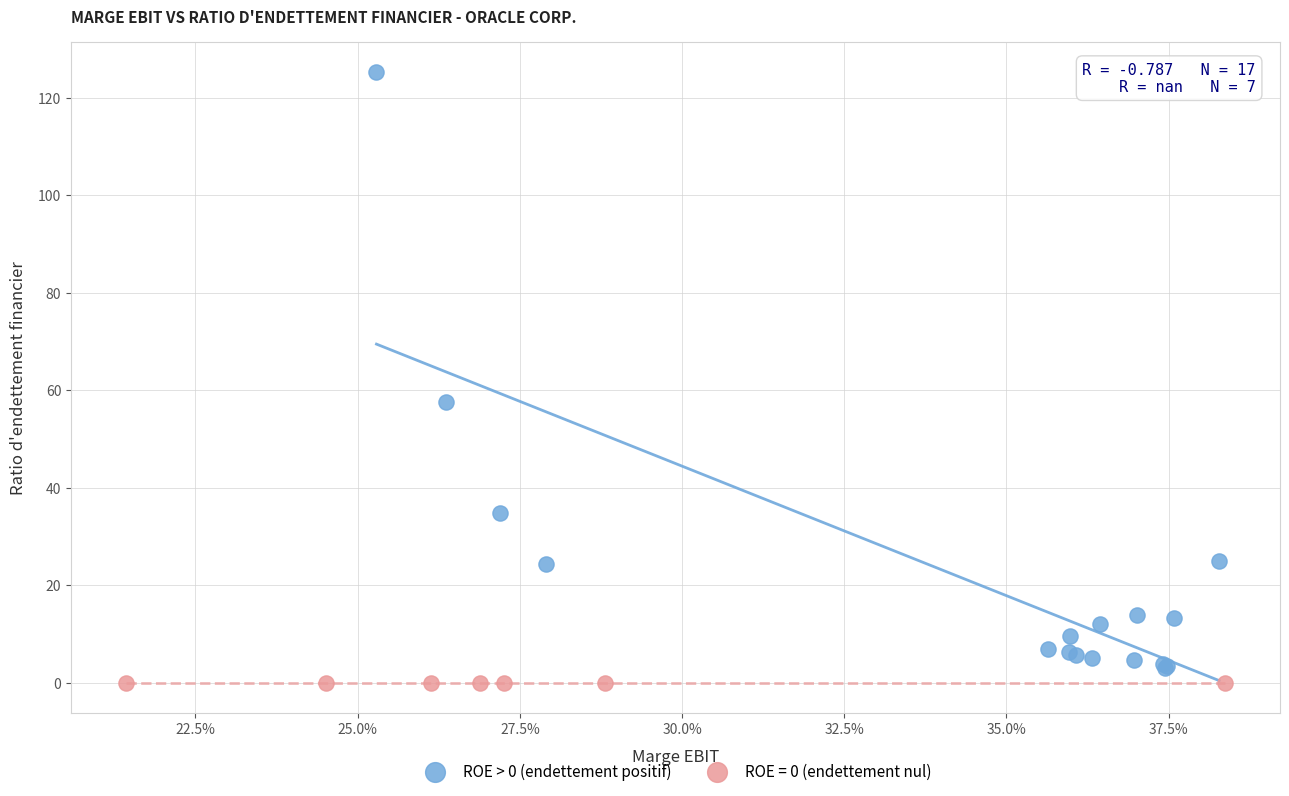

Which series reaches the maximum Y coordinate?

ROE > 0 (endettement positif)